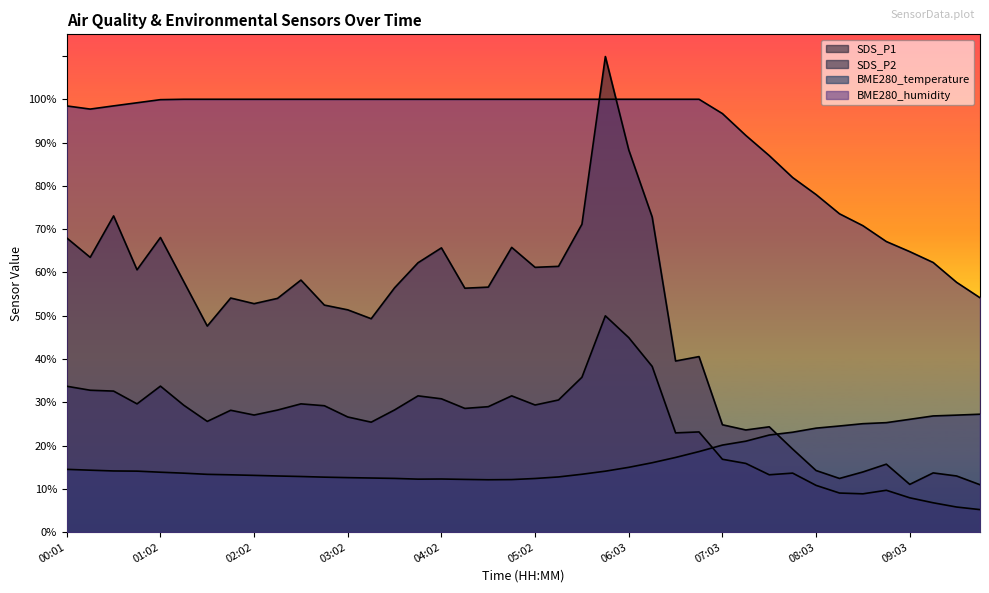

Between 02:17 and 03:47, which is larger?

03:47